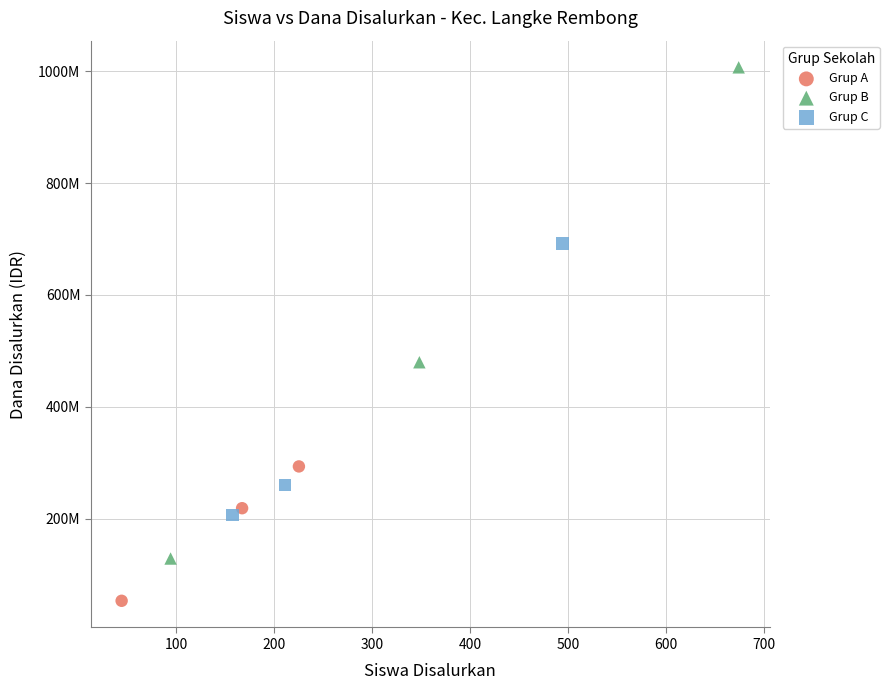

Which series has the largest Y range (max minus min)?

Grup B